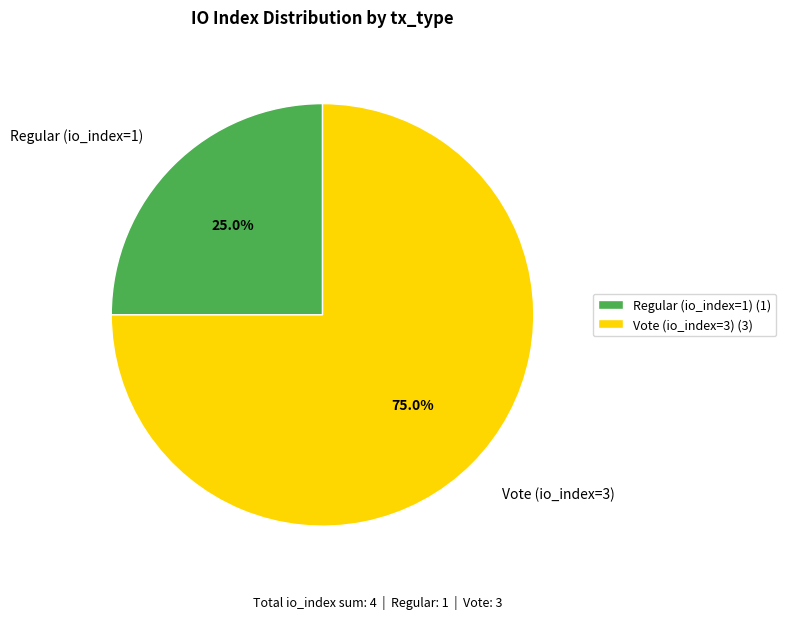

How many slices are in this pie chart?

2